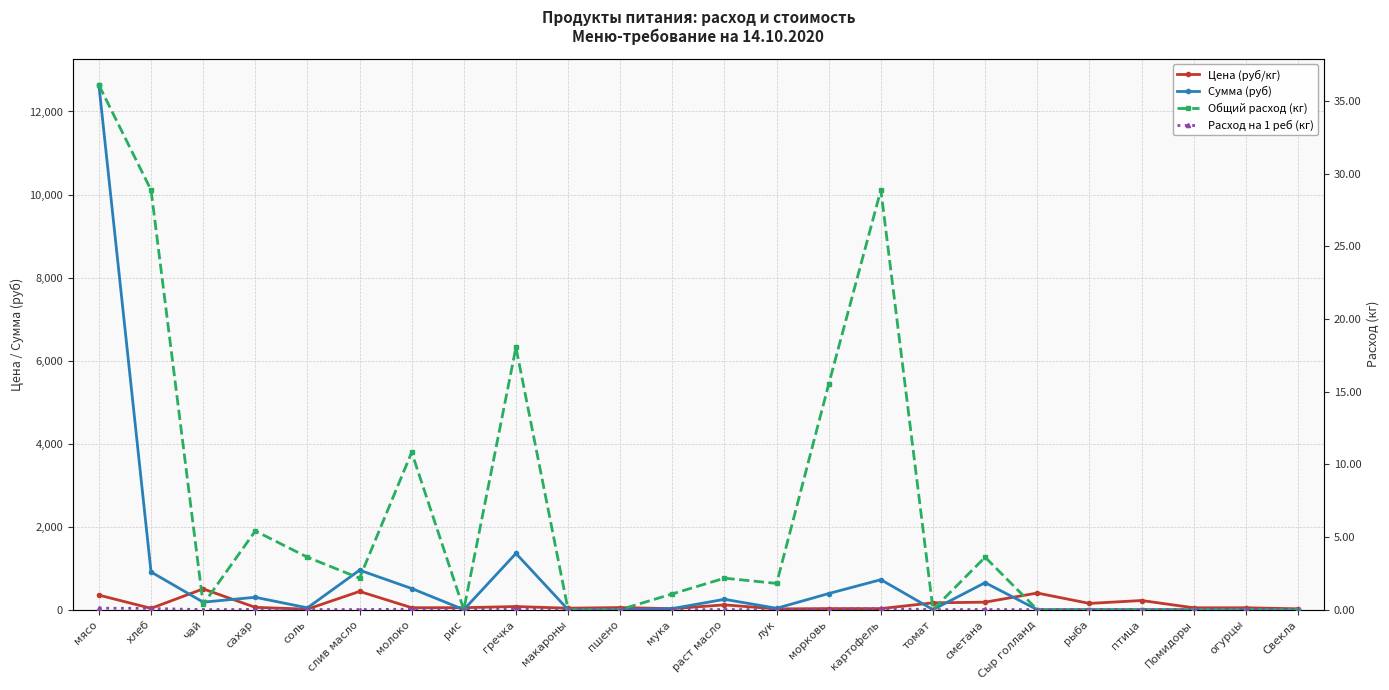

At which category does Расход на 1 реб (кг) reach its first local valley?

чай